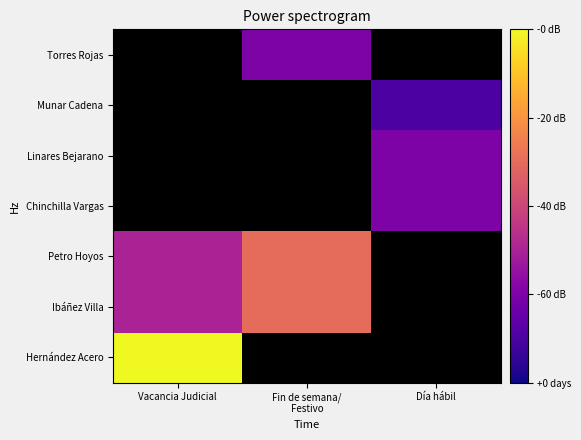

True or false: Petro Hoyos has a value of 5.0 at Fin de semana/ Festivo.

True